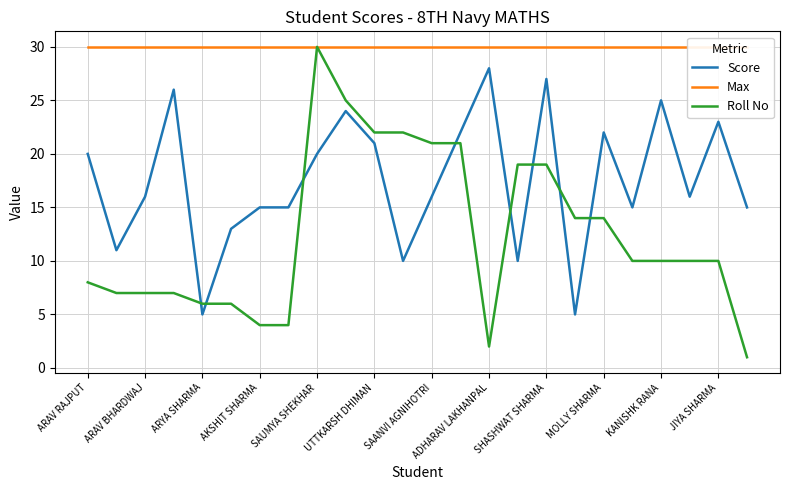

The value of Roll No at KANISHK RANA is 17. True or false?

False